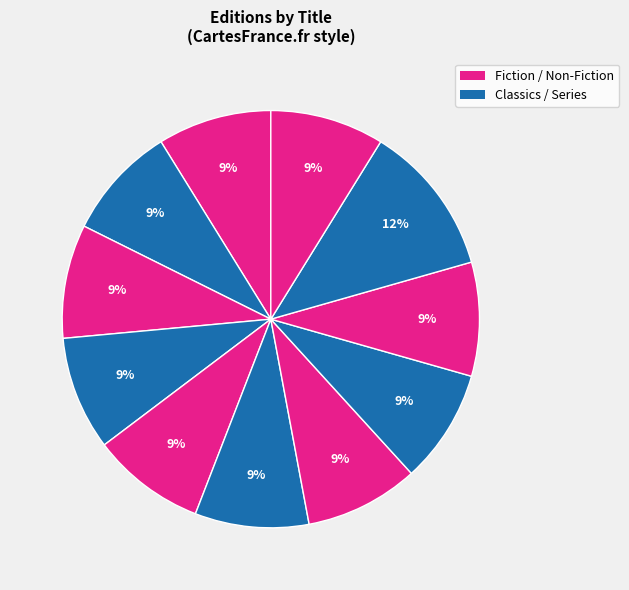

Count the number of slices in the pie.

11